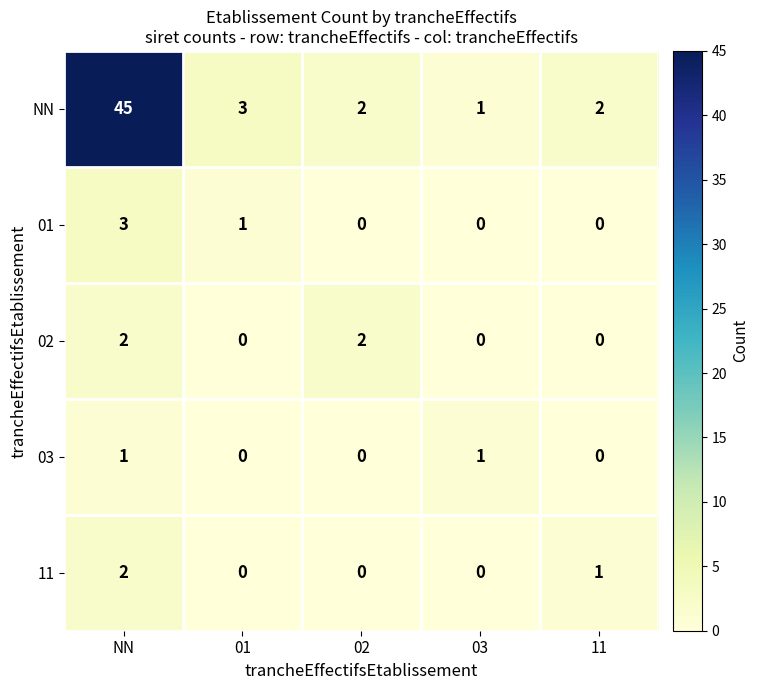

Reading left to right, extract all data points from this chart.

NN: NN=45	01=3	02=2	03=1	11=2
01: NN=3	01=1	02=0	03=0	11=0
02: NN=2	01=0	02=2	03=0	11=0
03: NN=1	01=0	02=0	03=1	11=0
11: NN=2	01=0	02=0	03=0	11=1